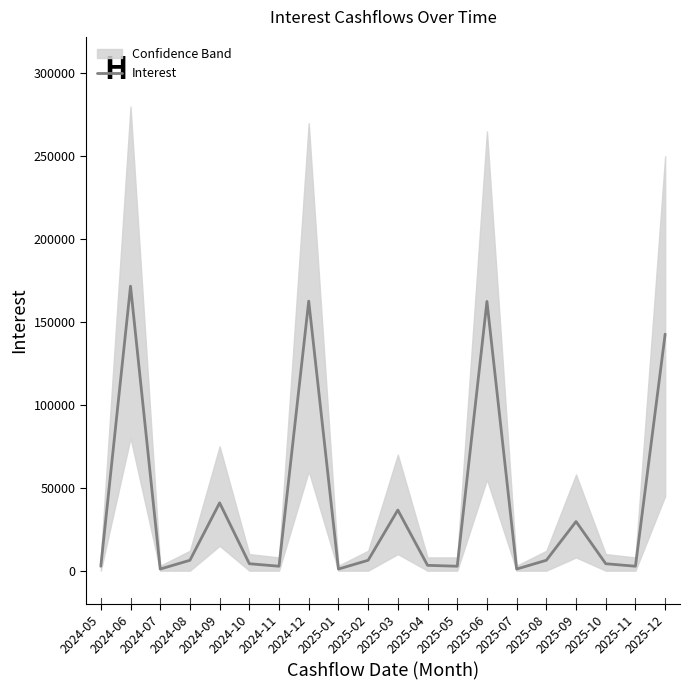

How many distinct data groups are displayed?

1